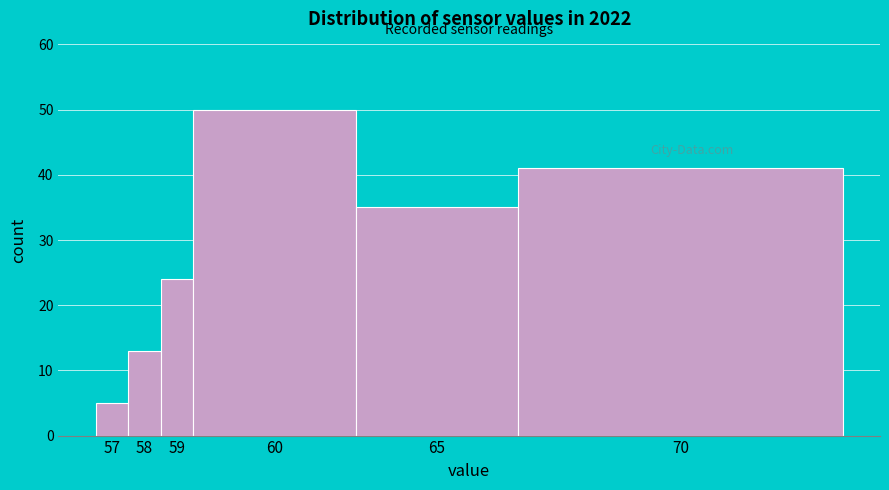

Reading right to left, what are all the values shown in this chart?

41	35	50	24	13	5